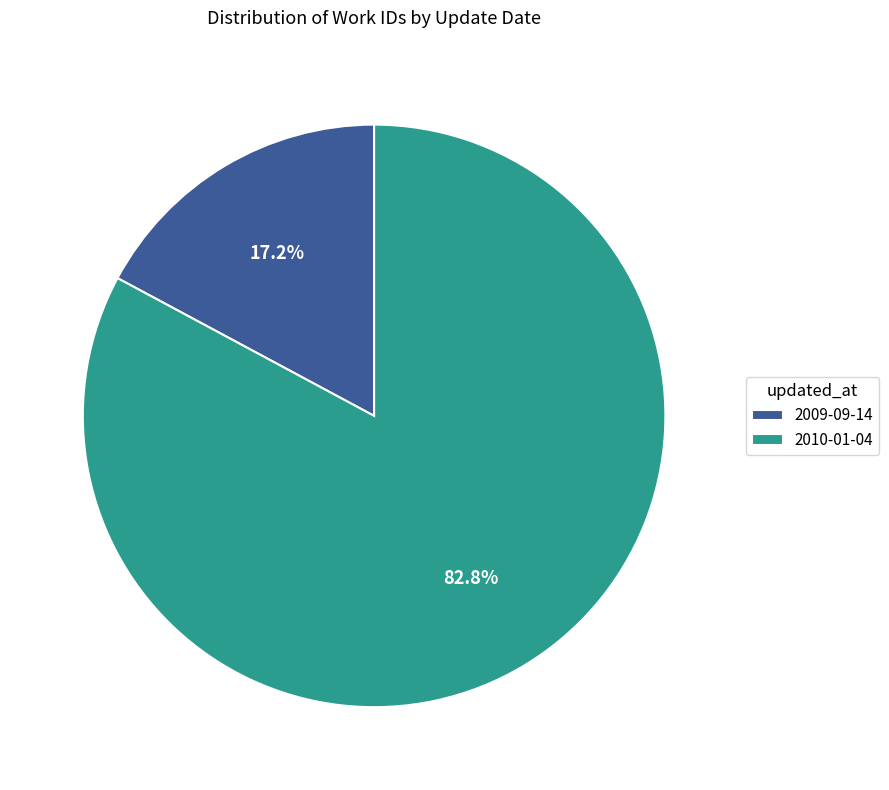

Does 2009-09-14 represent more than half of the total?

No